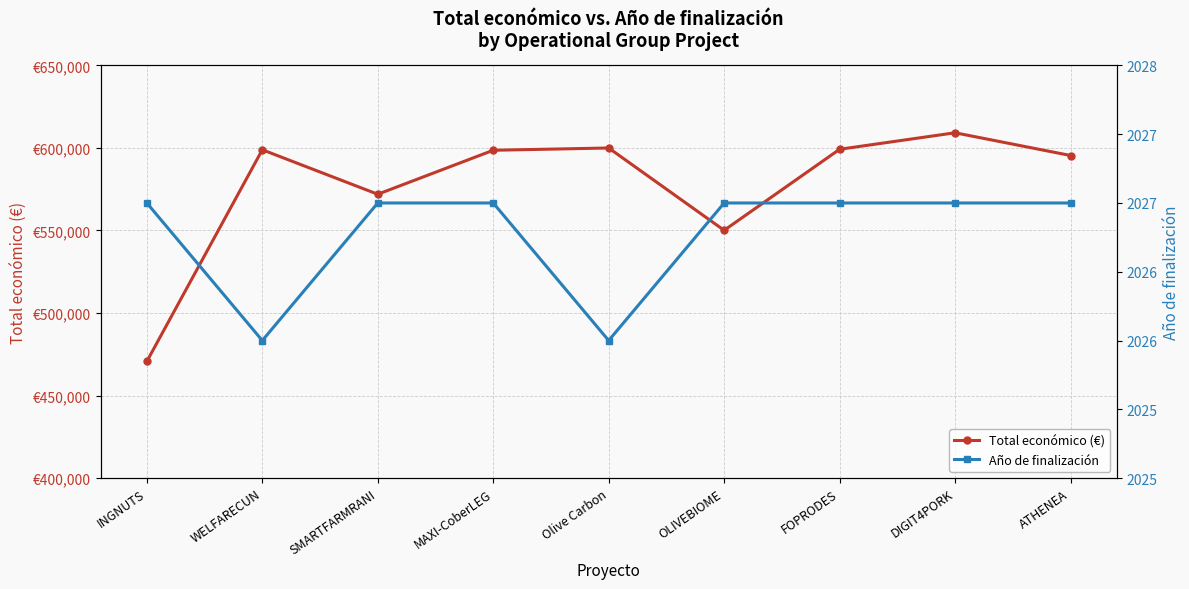

How many interior local peaks does the Total económico (€) series have?

3